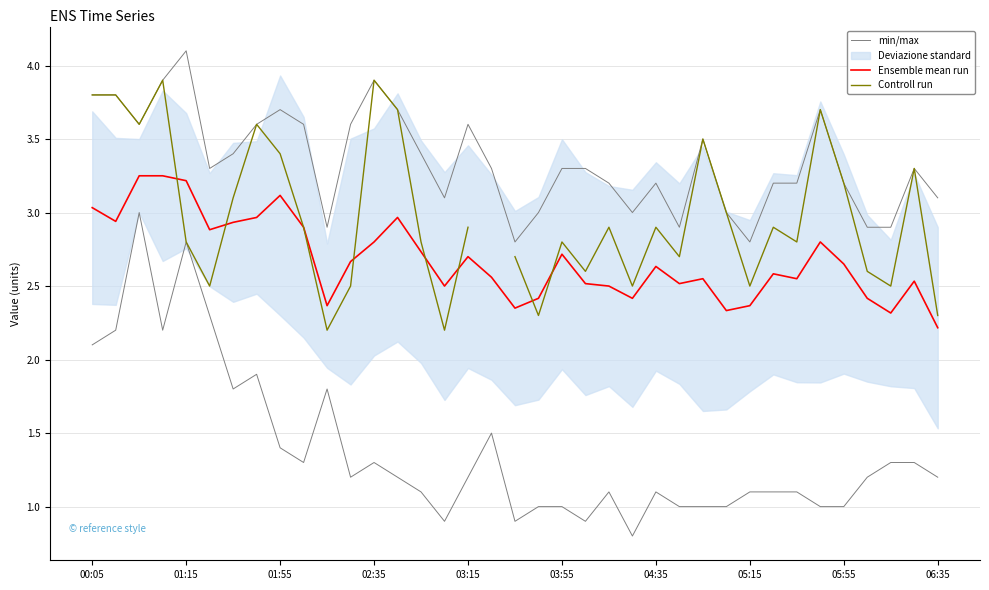

True or false: Ensemble mean run and min/max cross at least once.

False